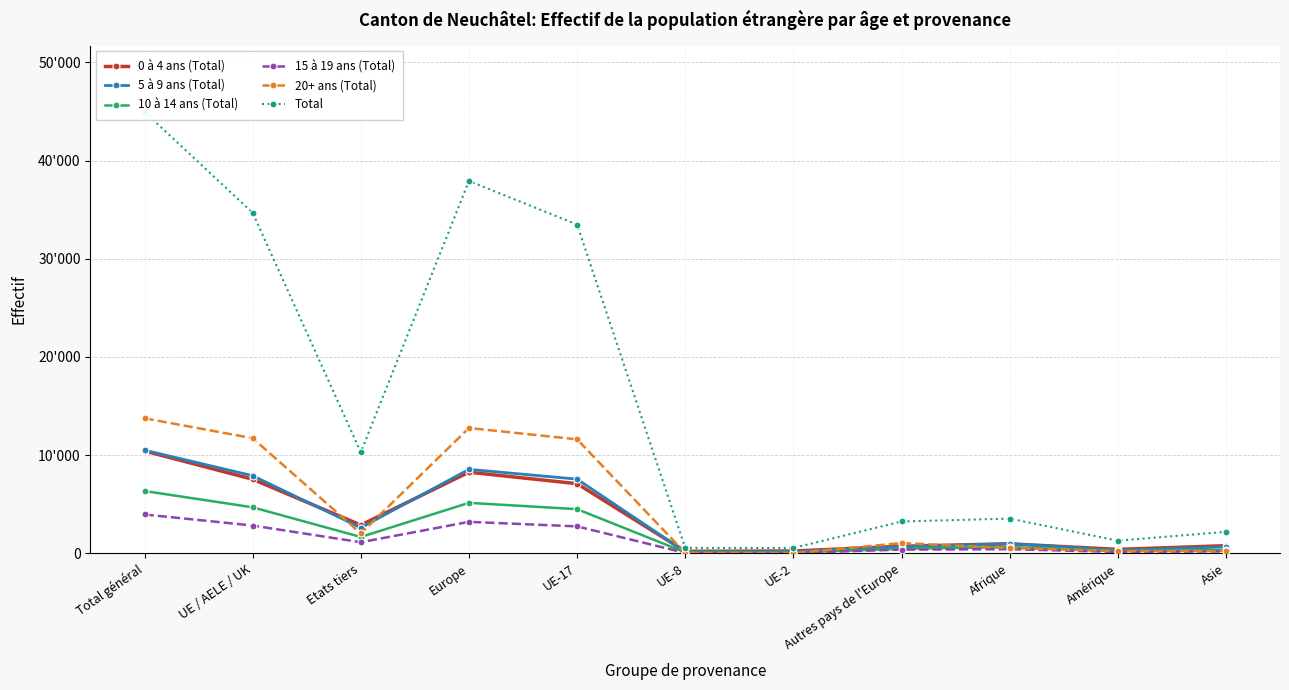

Reading left to right, extract all data points from this chart.

0 à 4 ans (Total): Total général=10418	UE / AELE / UK=7540	Etats tiers=2878	Europe=8260	UE-17=7088	UE-8=205	UE-2=233	Autres pays de l'Europe=720	Afrique=965	Amérique=398	Asie=776
5 à 9 ans (Total): Total général=10503	UE / AELE / UK=7901	Etats tiers=2602	Europe=8551	UE-17=7553	UE-8=166	UE-2=171	Autres pays de l'Europe=650	Afrique=985	Amérique=307	Asie=647
10 à 14 ans (Total): Total général=6345	UE / AELE / UK=4683	Etats tiers=1662	Europe=5138	UE-17=4497	UE-8=98	UE-2=78	Autres pays de l'Europe=455	Afrique=632	Amérique=228	Asie=342
15 à 19 ans (Total): Total général=3953	UE / AELE / UK=2828	Etats tiers=1125	Europe=3203	UE-17=2740	UE-8=38	UE-2=34	Autres pays de l'Europe=375	Afrique=418	Amérique=137	Asie=189
20+ ans (Total): Total général=13747	UE / AELE / UK=11723	Etats tiers=2024	Europe=12762	UE-17=11606	UE-8=44	UE-2=21	Autres pays de l'Europe=1039	Afrique=533	Amérique=218	Asie=229
Total: Total général=44966	UE / AELE / UK=34675	Etats tiers=10291	Europe=37914	UE-17=33484	UE-8=551	UE-2=537	Autres pays de l'Europe=3239	Afrique=3533	Amérique=1288	Asie=2183